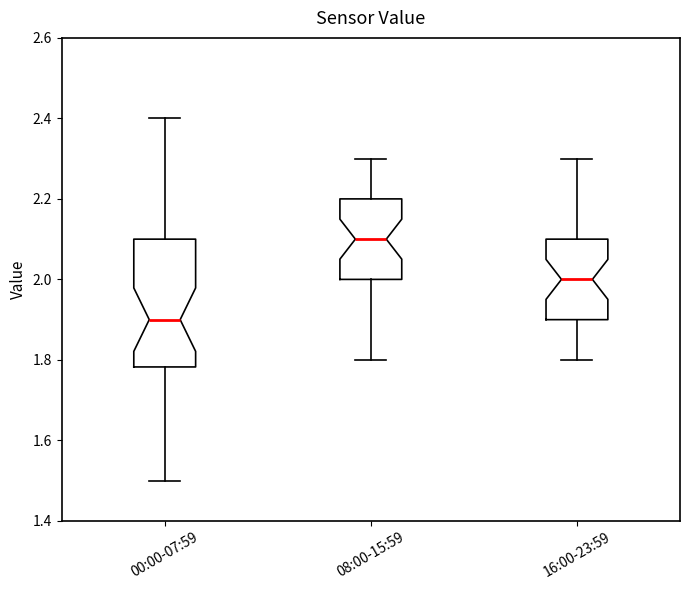

Reading left to right, transcribe this box plot: for each box, give where its median line is, the range the box spans, and where its two whiskers end, as read against the y-axis. The values are not printed on the chart, so give them approximately, as read against the axis.

00:00-07:59: median 1.90, box 1.78 to 2.10, whiskers 1.50 to 2.40
08:00-15:59: median 2.10, box 2.00 to 2.20, whiskers 1.80 to 2.30
16:00-23:59: median 2.00, box 1.90 to 2.10, whiskers 1.80 to 2.30